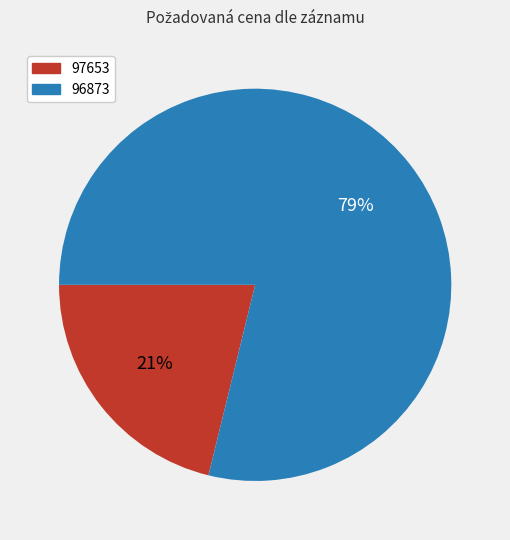

Combined, do 97653 and 96873 account for over 50%?

Yes